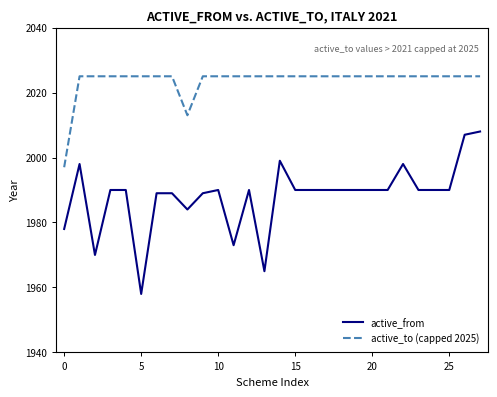

Rank the series by their maximum value, from highest to lowest.

active_to (capped 2025), active_from